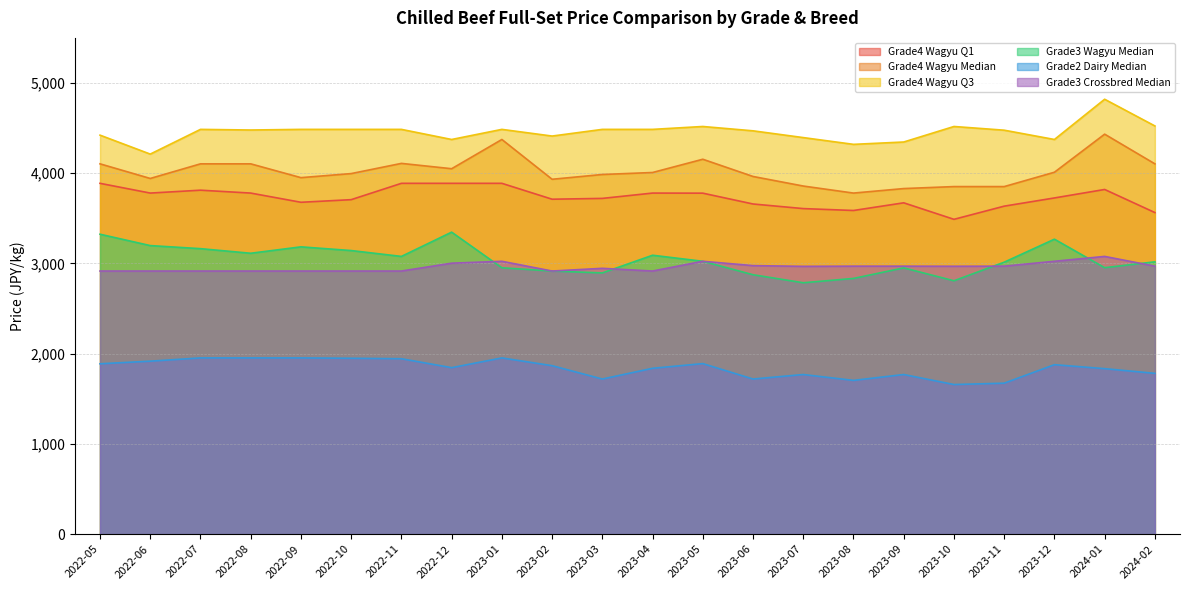

How many interior local valleys does the Grade3 Crossbred Median series have?

4